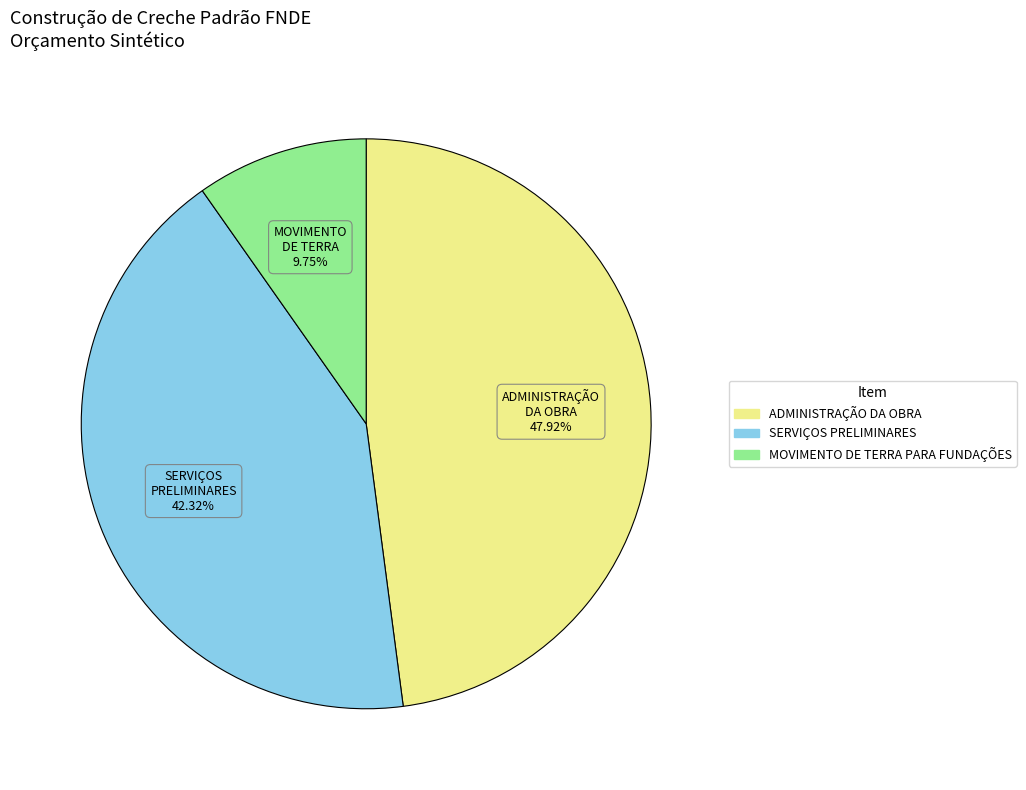

Between SERVIÇOS PRELIMINARES and MOVIMENTO DE TERRA PARA FUNDAÇÕES, which is larger?

SERVIÇOS PRELIMINARES